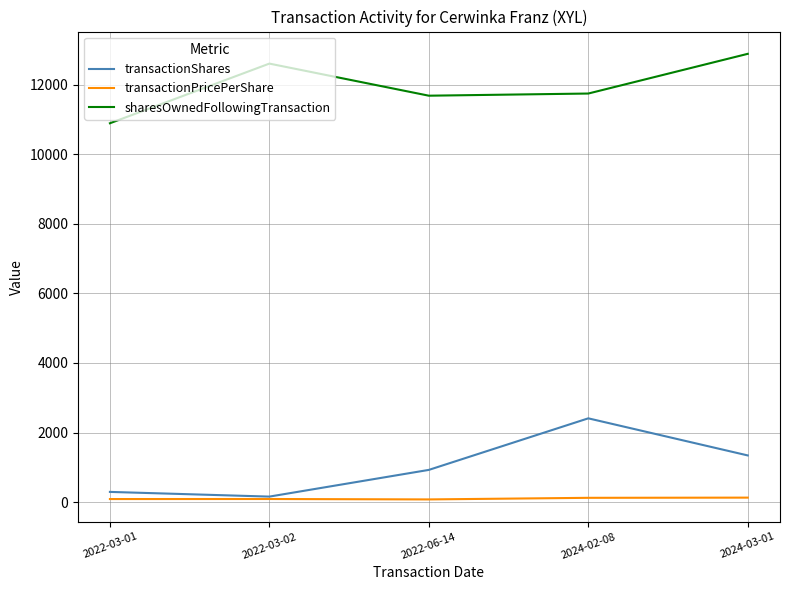

At which label does sharesOwnedFollowingTransaction reach its minimum?

2022-03-01